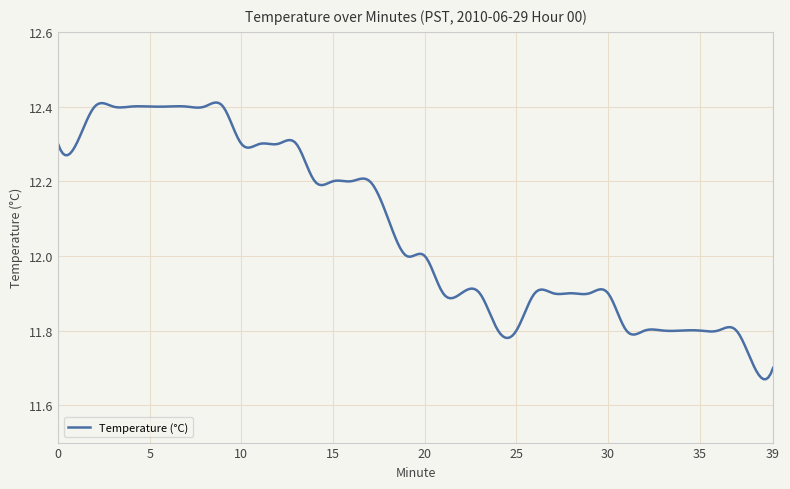

Does the chart display data point markers on the line(s)?

No